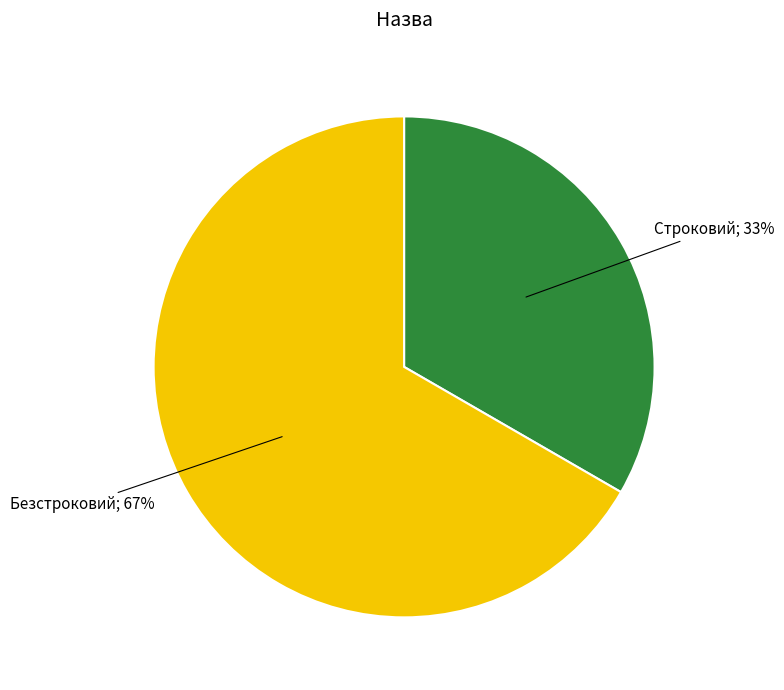

True or false: Безстроковий accounts for 67% of the total.

True